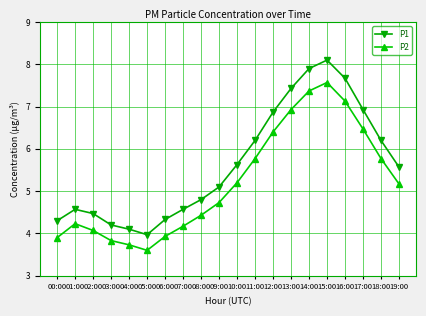

At 17:00, list the series in order from largest to smallest.

P1, P2